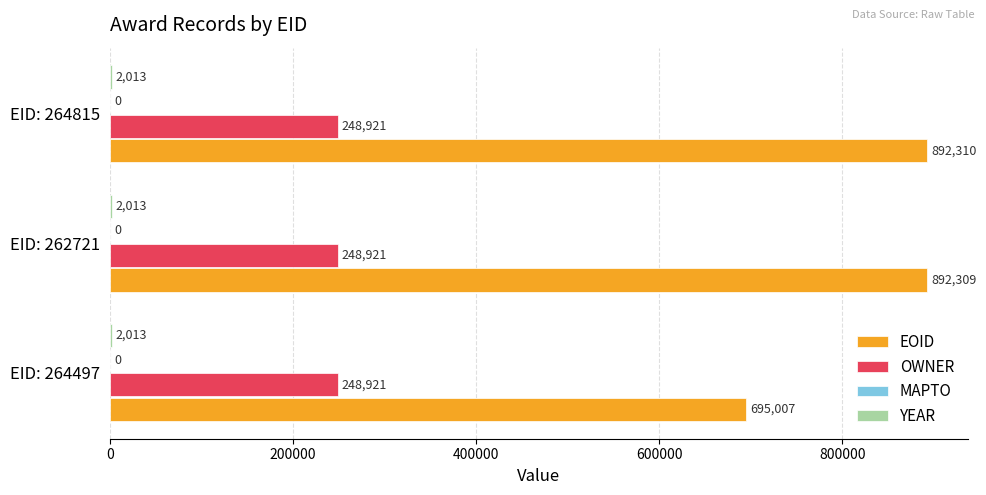

What is the greatest value displayed?

892310